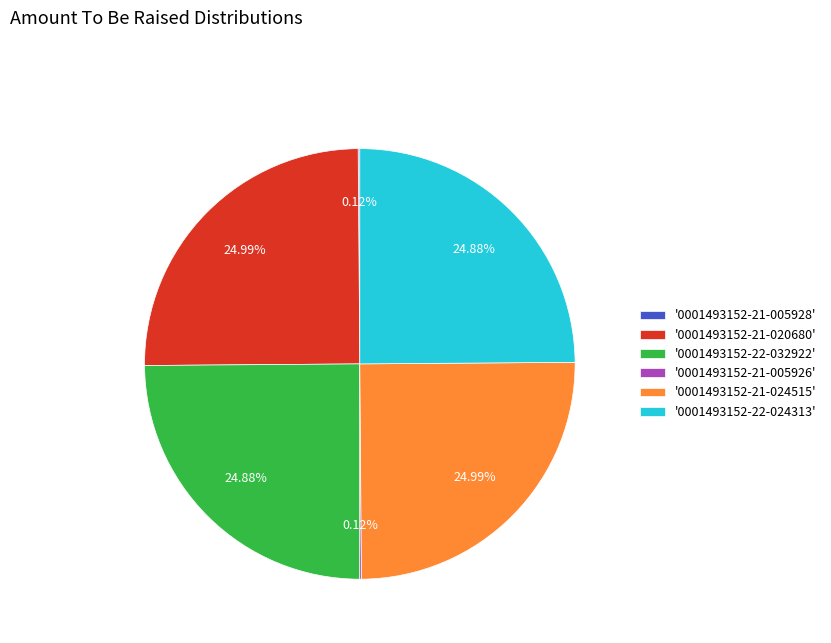

What is the ratio of the value at '0001493152-22-024313' to the value at '0001493152-21-024515'?

1.0